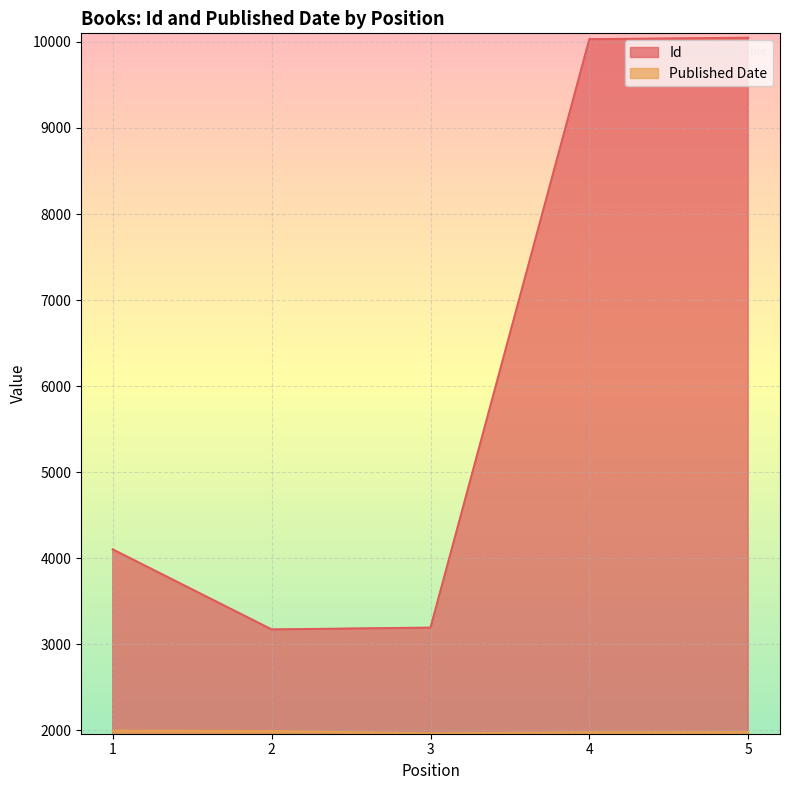

True or false: Id and Published Date cross at least once.

False